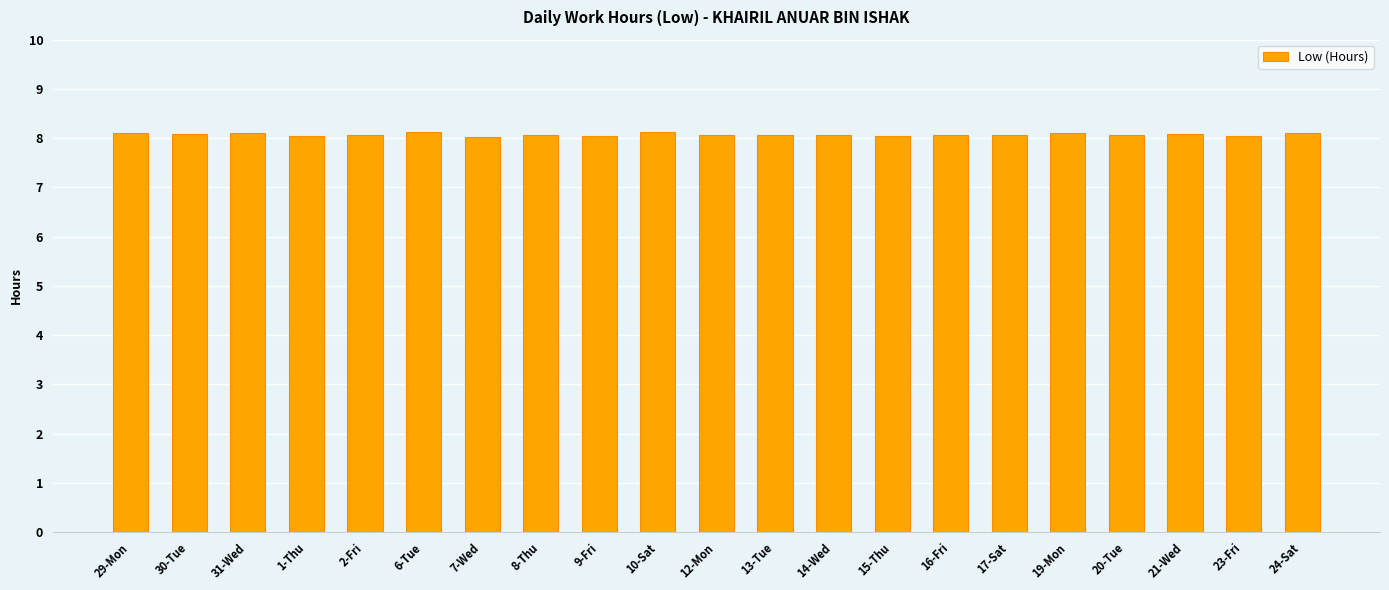

The value at 31-Wed is 8.1. True or false?

True